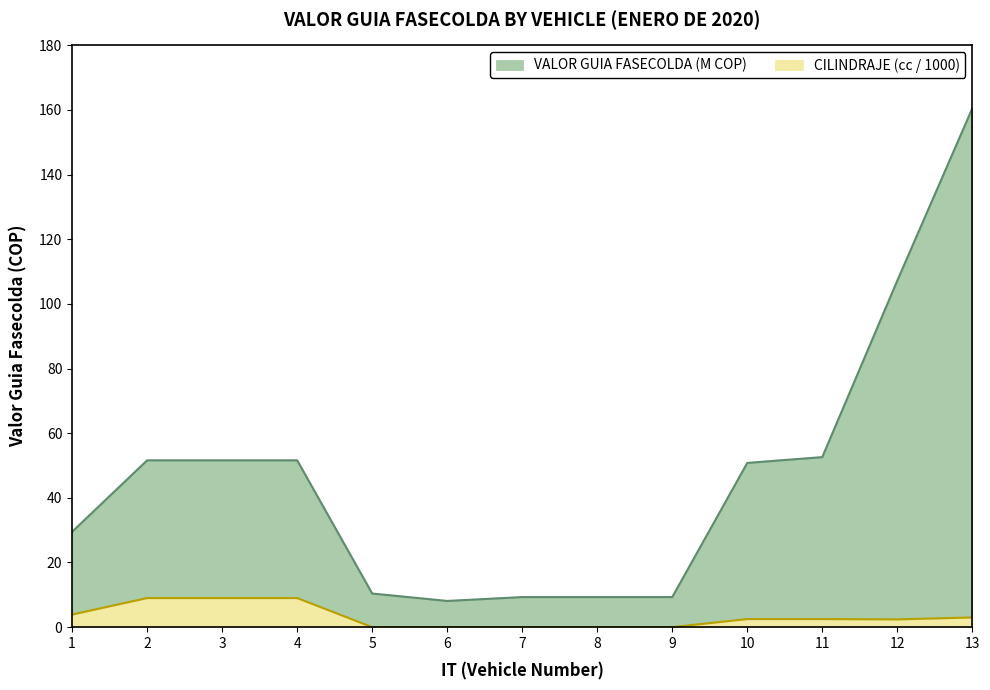

True or false: CILINDRAJE has more than 2 points higher than both neighbors.

False